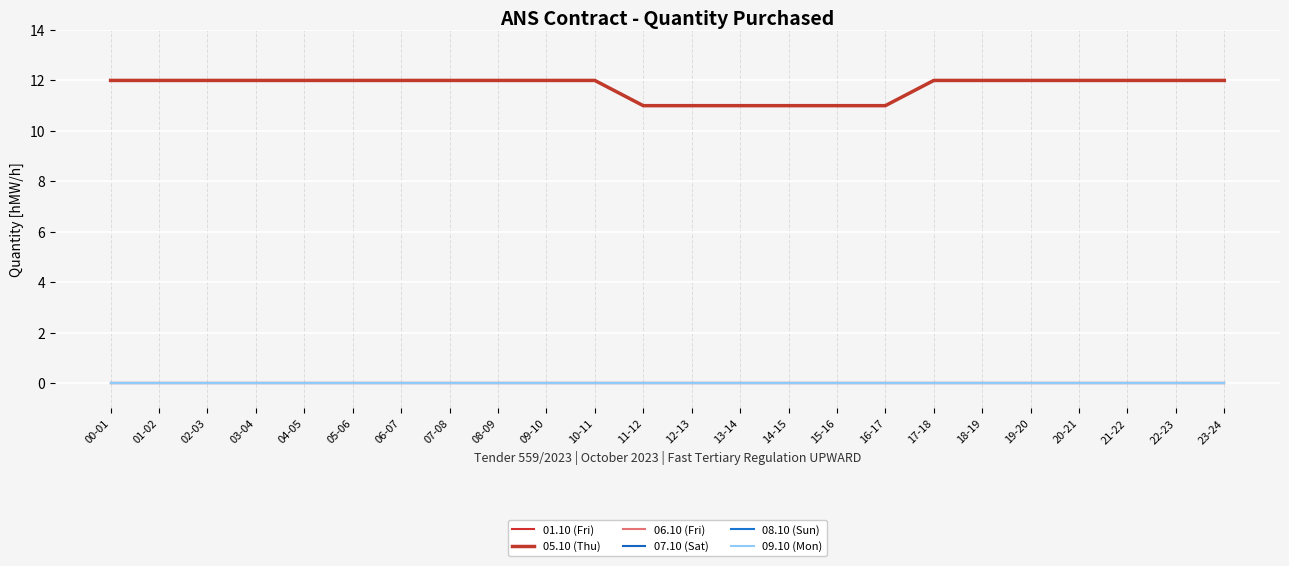

True or false: 07.10 (Sat) and 05.10 (Thu) cross at least once.

False